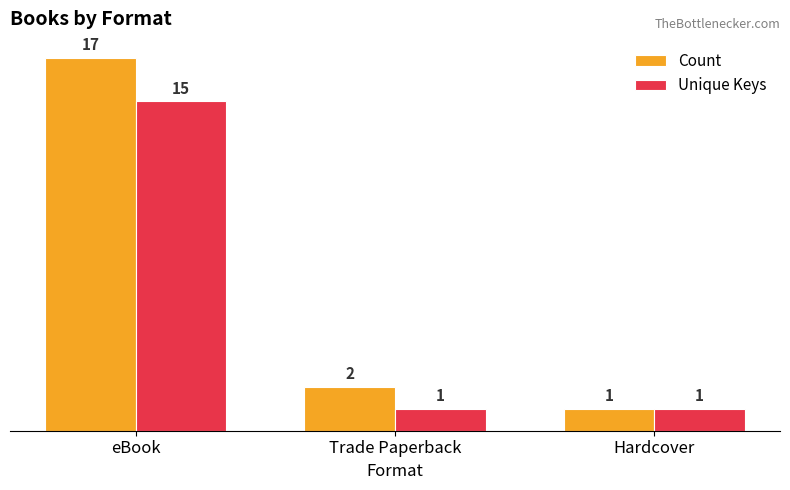

What are all the series names shown in the legend?

Count, Unique Keys